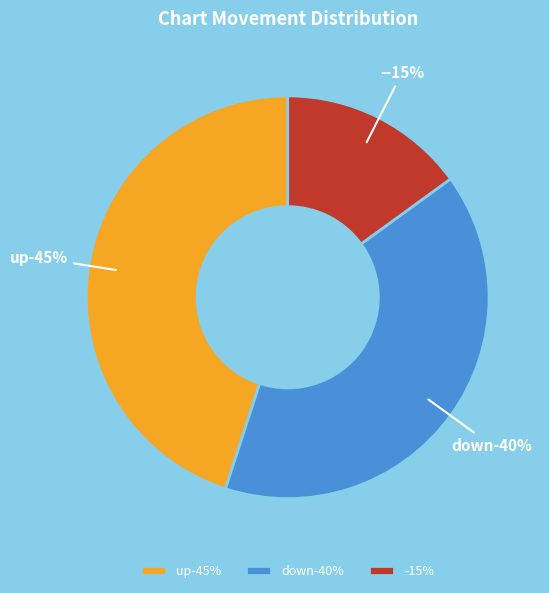

To the nearest percent, what percentage of the pie is down?

40%